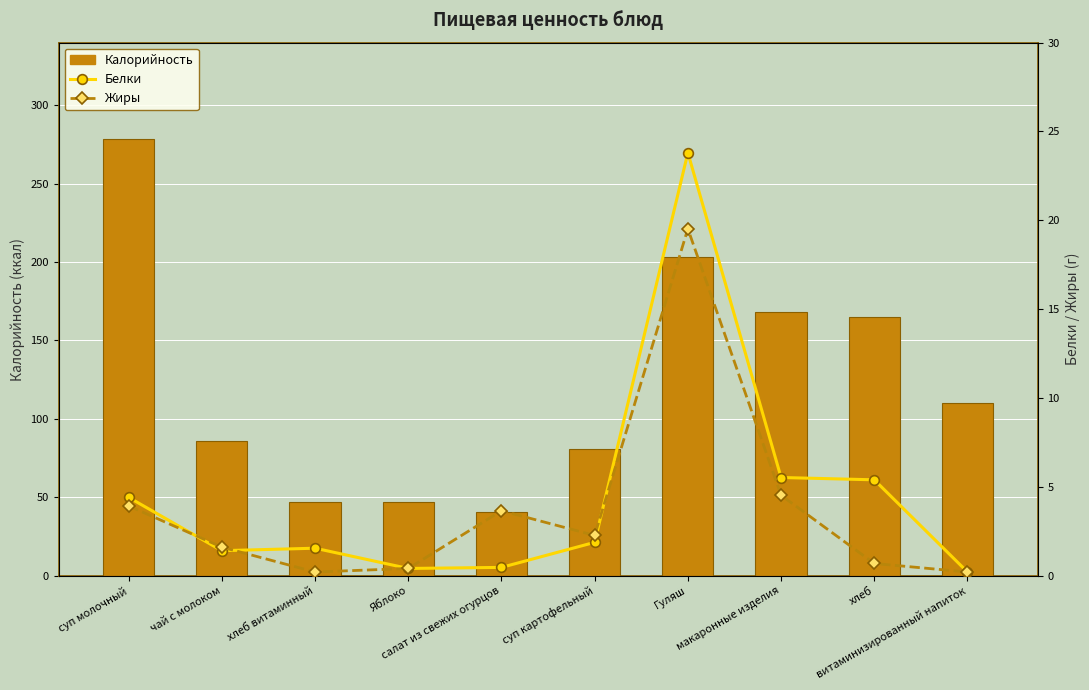

True or false: Жиры has a value of 0.4 at Яблоко.

True